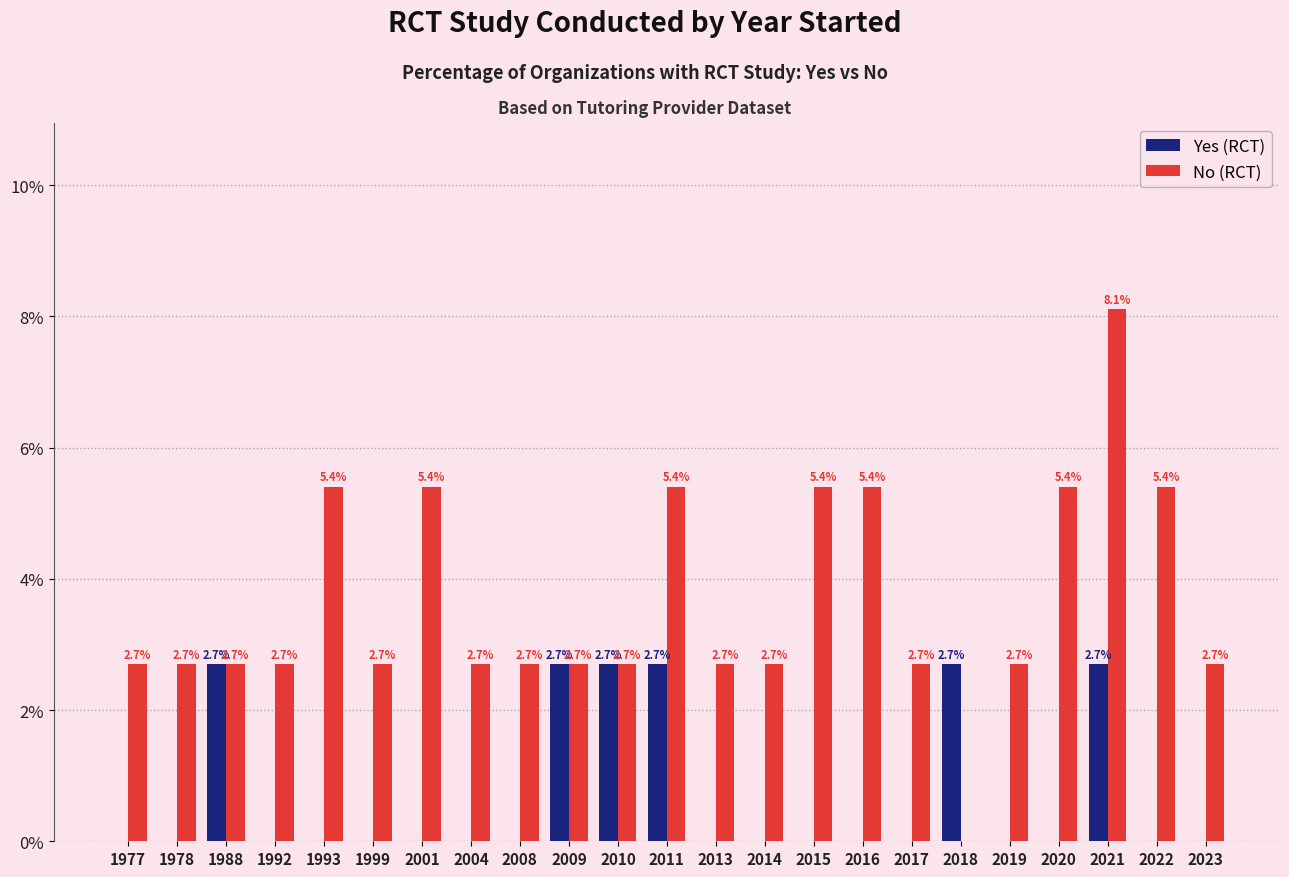

What is the greatest value displayed?

8.1